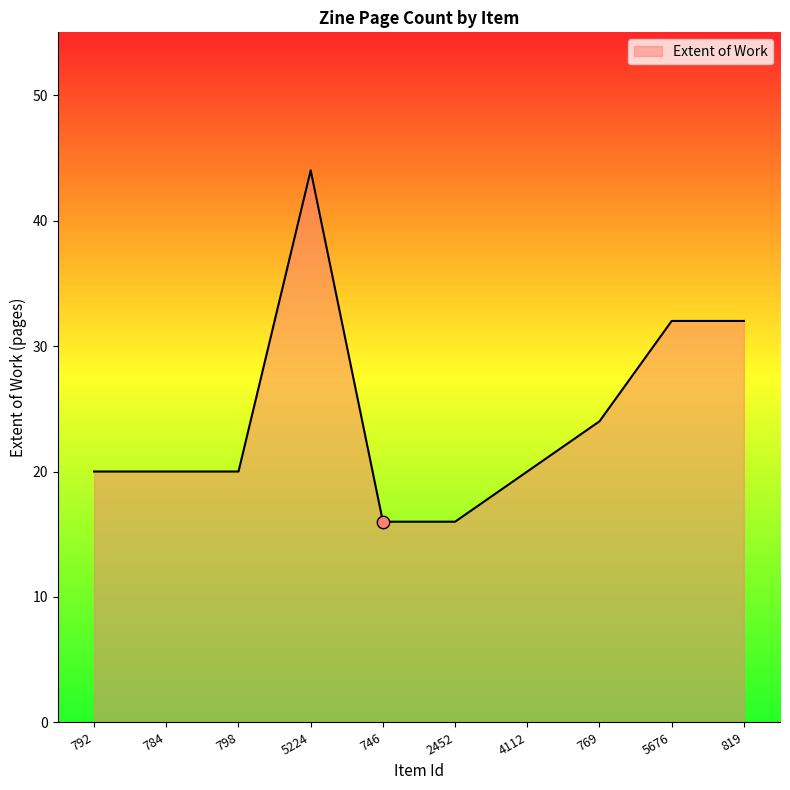

Approximately how many times larger is the value at 2452 compared to 5224?

0.4